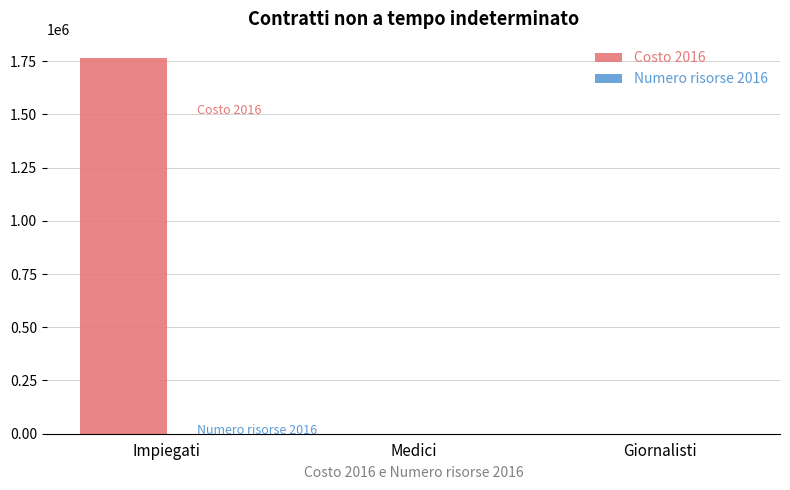

The Costo 2016 series shows 3145004.4 at Impiegati. True or false?

False